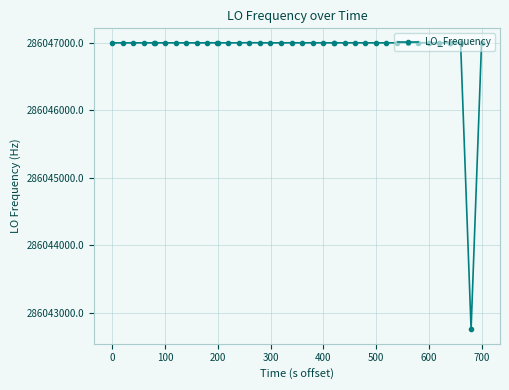

What is the average value?

286046894.1